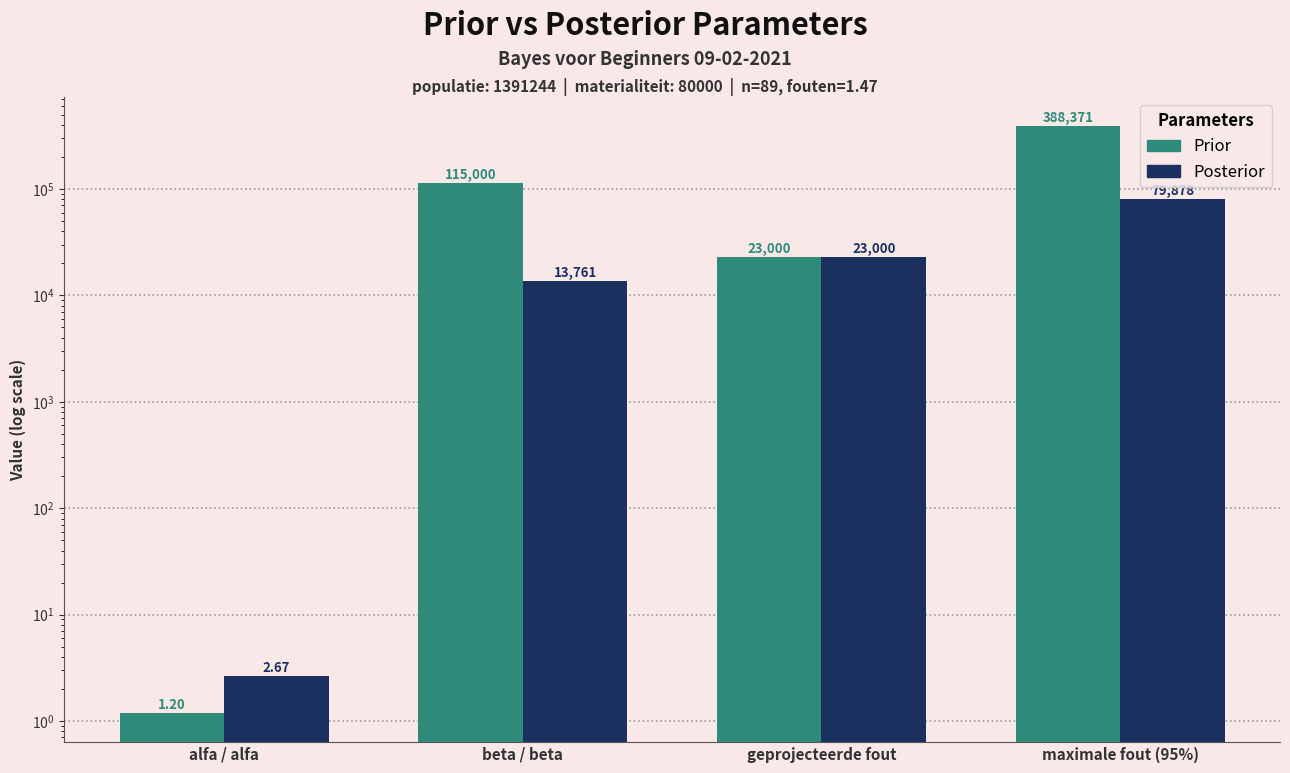

Rank the series by their maximum value, from lowest to highest.

Posterior, Prior